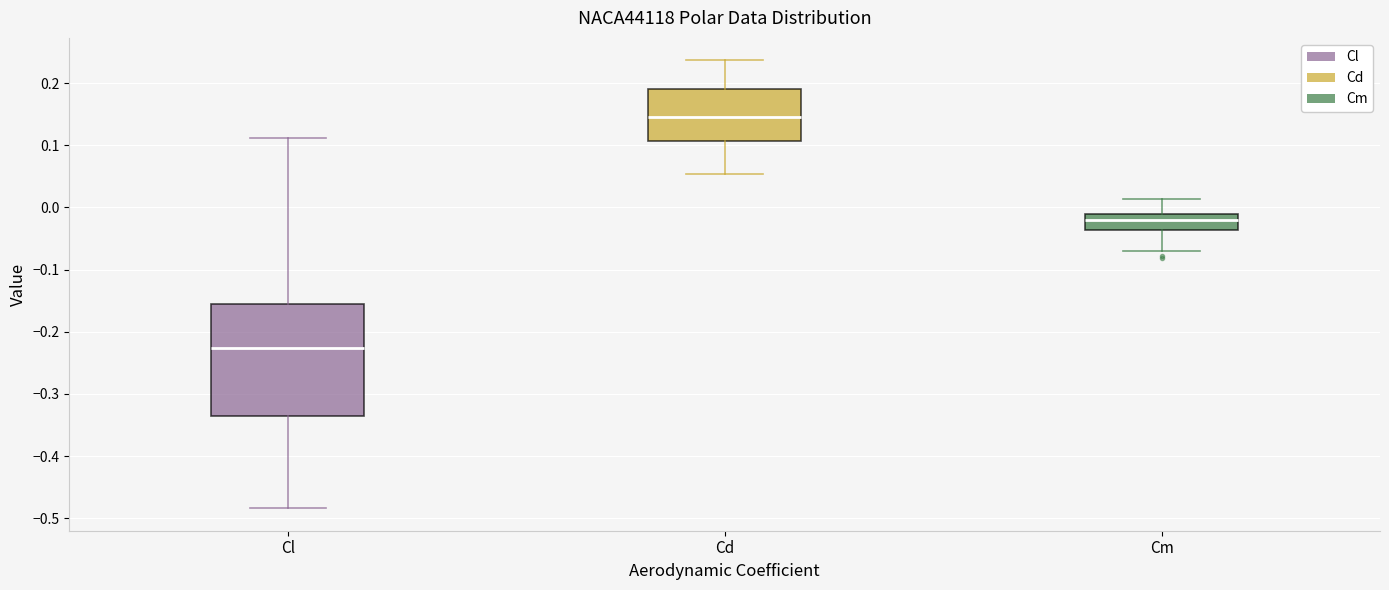

Where is the upper edge of the box for Cl on the y-axis? The values are not printed on the chart, so give them approximately, as read against the axis.

-0.16